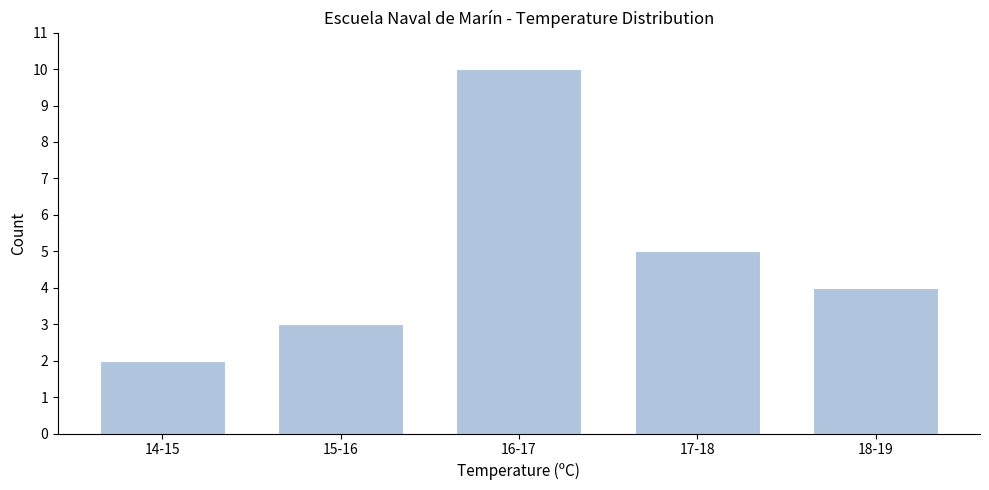

Reading left to right, extract all data points from this chart.

14-15=2	15-16=3	16-17=10	17-18=5	18-19=4